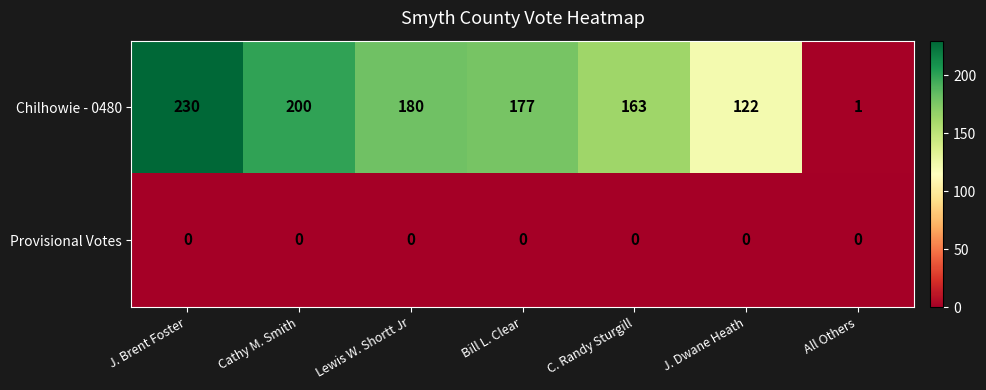

What is the difference between the maximum and minimum values in the Chilhowie - 0480 series?

229